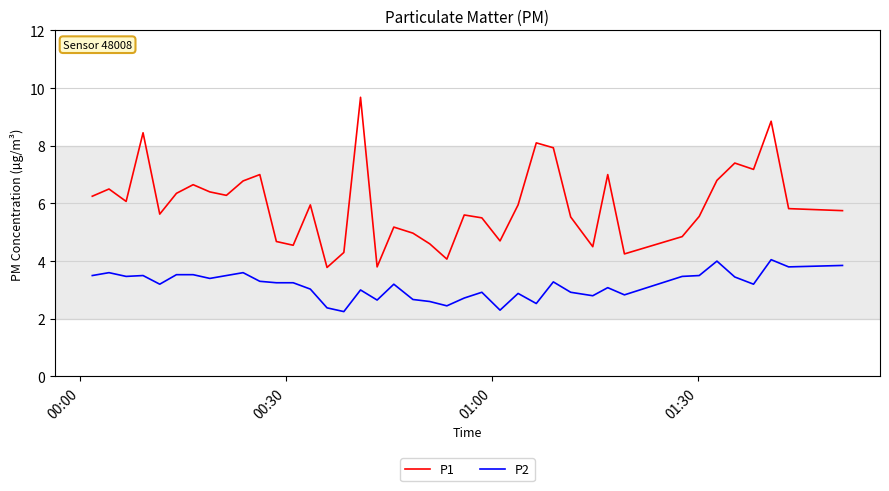

What is the difference between the maximum and minimum values in the P2 series?

1.8